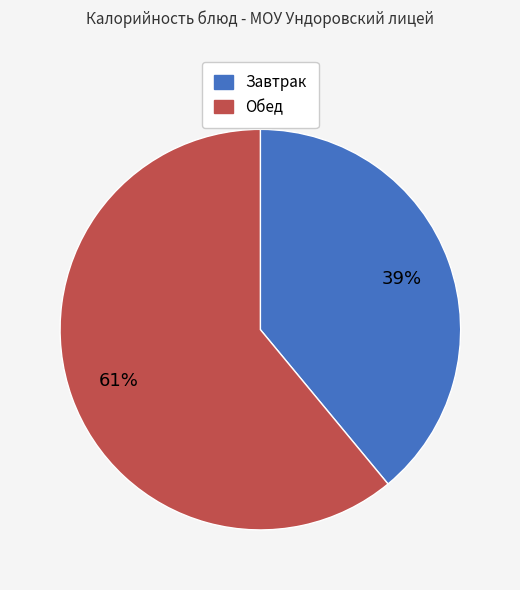

Rank the categories by value from lowest to highest.

Завтрак, Обед